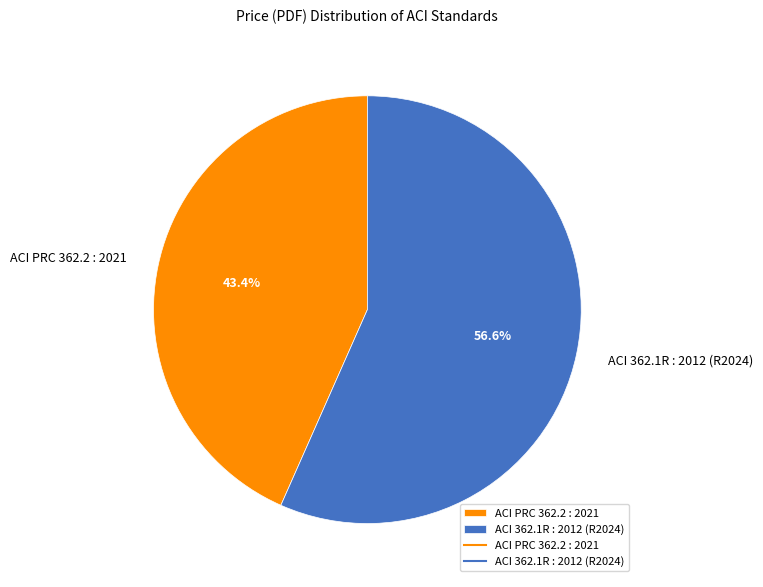

What percentage is the ACI 362.1R : 2012 (R2024) slice, to the nearest percent?

57%